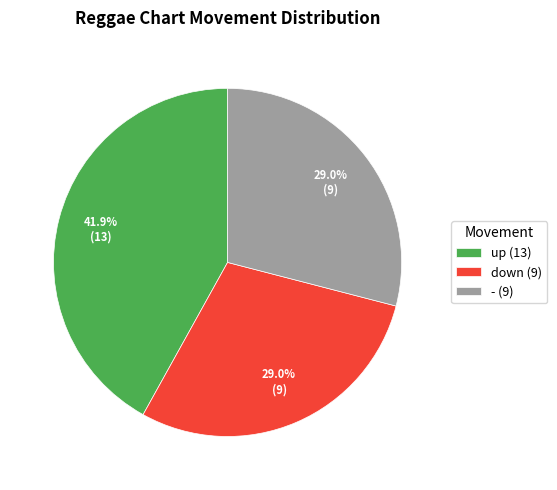

How many segments does this pie chart have?

3